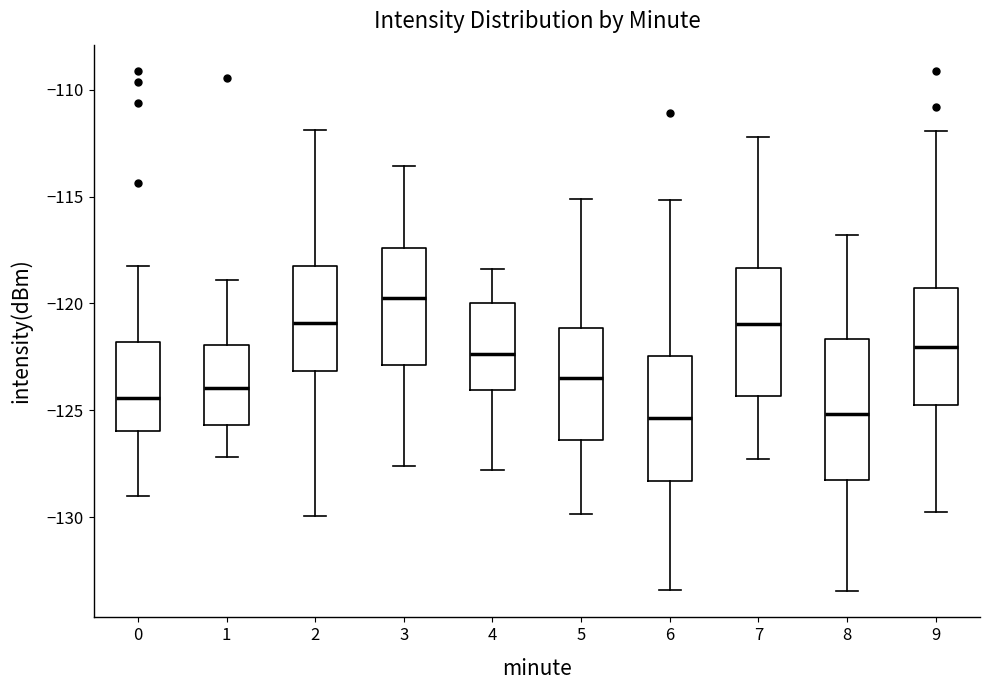

Reading left to right, transcribe this box plot: for each box, give where its median line is, the range the box spans, and where its two whiskers end, as read against the y-axis. The values are not printed on the chart, so give them approximately, as read against the axis.

0: median -124.5, box -126.0 to -122.0, whiskers -129.0 to -118.0
1: median -124.0, box -125.5 to -122.0, whiskers -127.0 to -119.0
2: median -121.0, box -123.0 to -118.5, whiskers -130.0 to -112.0
3: median -120.0, box -123.0 to -117.5, whiskers -127.5 to -113.5
4: median -122.5, box -124.0 to -120.0, whiskers -128.0 to -118.5
5: median -123.5, box -126.5 to -121.0, whiskers -130.0 to -115.0
6: median -125.5, box -128.5 to -122.5, whiskers -133.5 to -115.0
7: median -121.0, box -124.5 to -118.5, whiskers -127.5 to -112.0
8: median -125.0, box -128.5 to -121.5, whiskers -133.5 to -117.0
9: median -122.0, box -124.5 to -119.5, whiskers -129.5 to -112.0